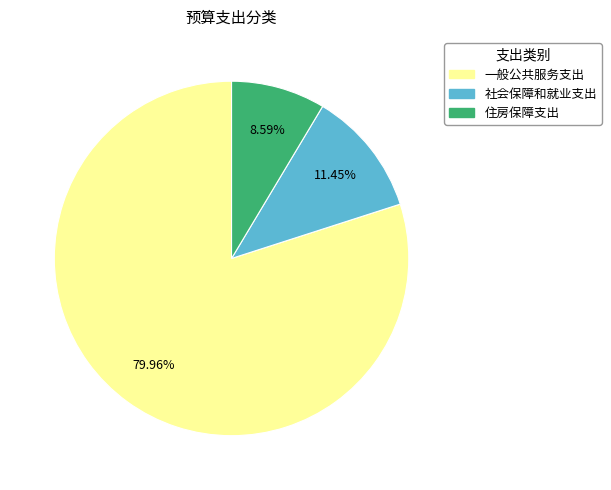

What percentage is the 社会保障和就业支出 slice, to the nearest percent?

11%